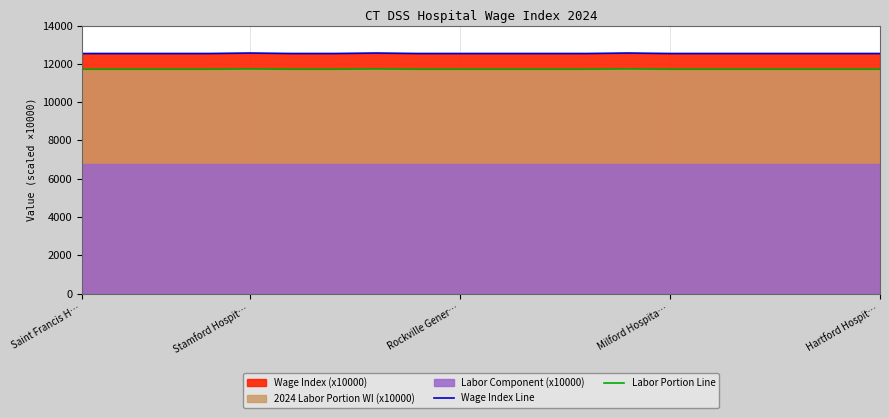

What is the lowest value of the Wage Index Line series?

12538.0